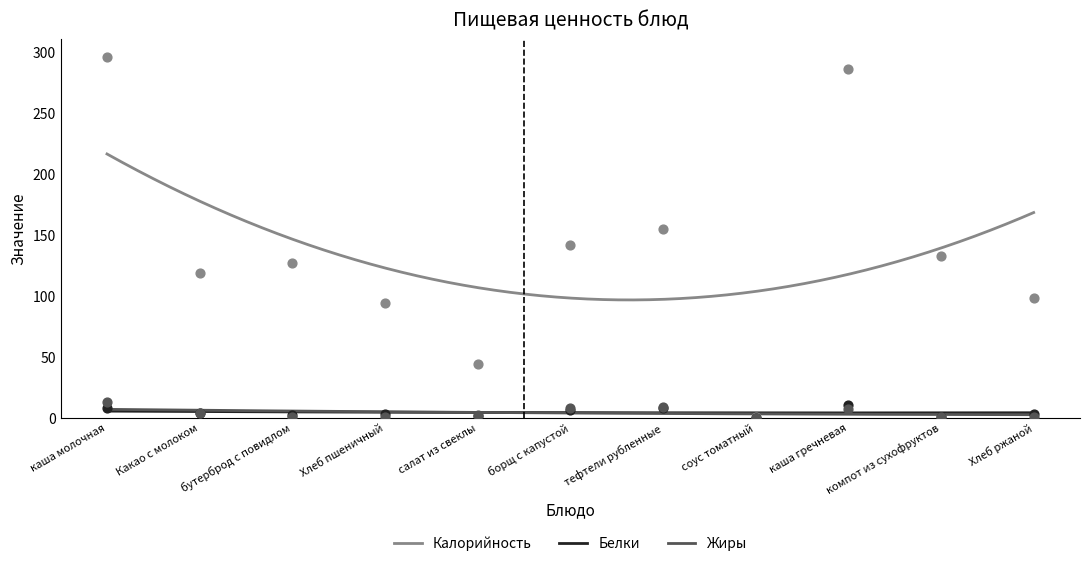

Which series contains the lowest Y value?

Белки